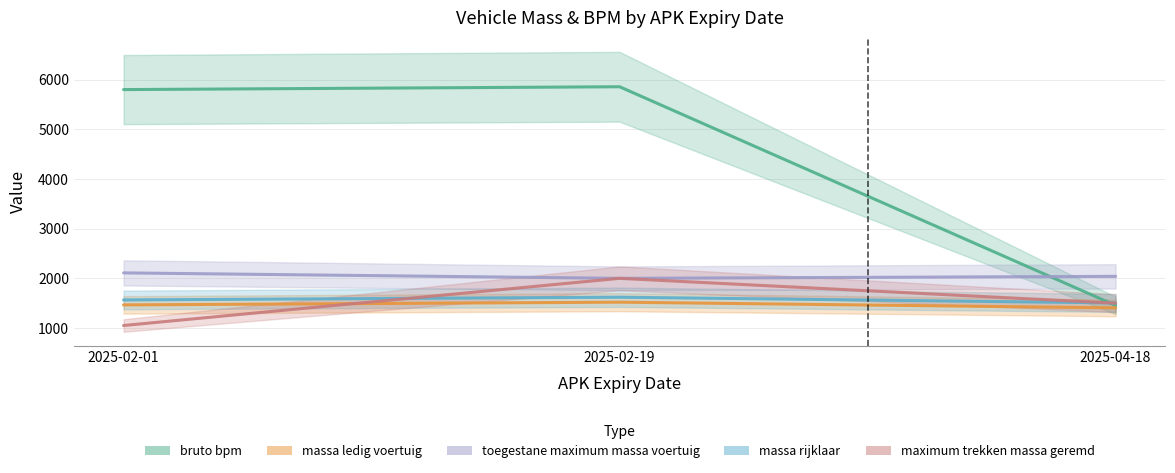

How many data points in massa rijklaar are above 1565?

1